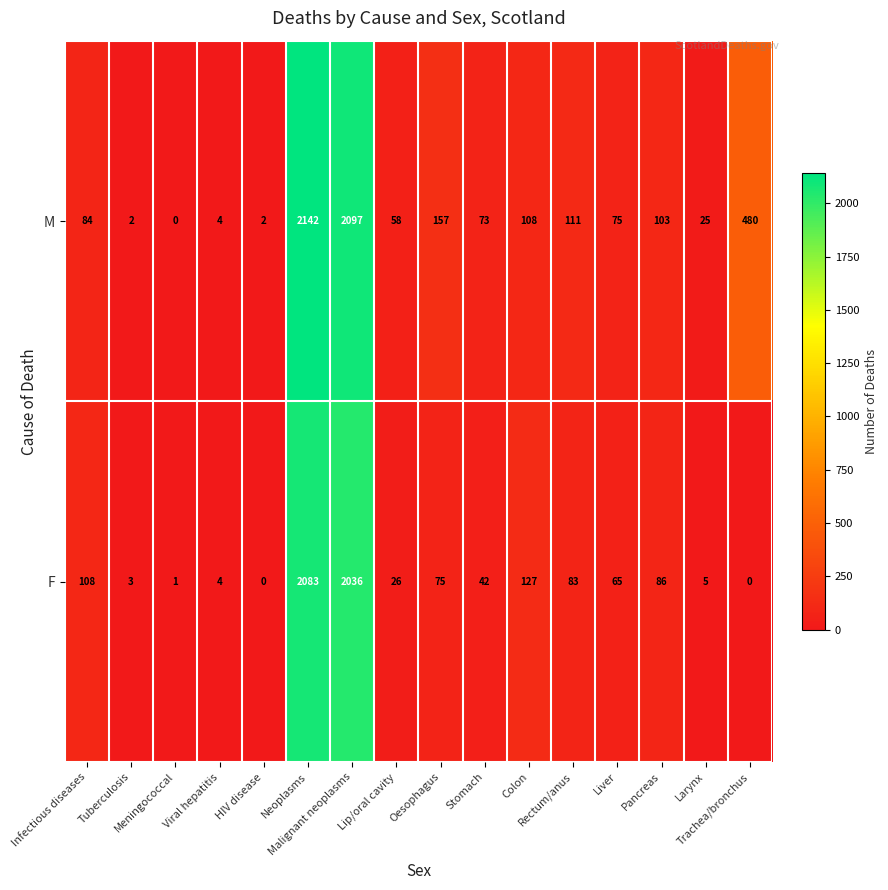

Which series has the widest spread of values?

M